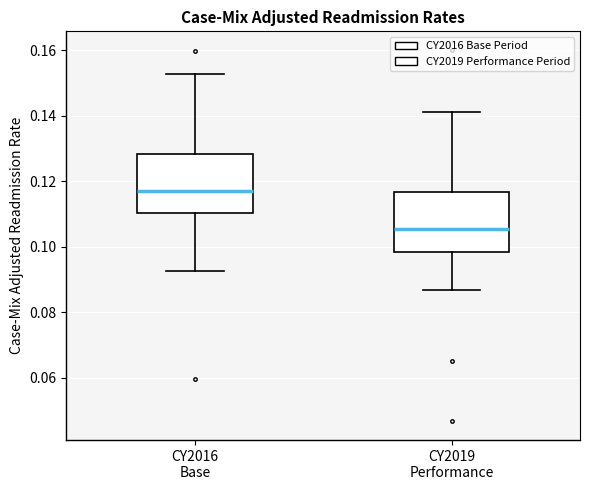

Reading left to right, transcribe this box plot: for each box, give where its median line is, the range the box spans, and where its two whiskers end, as read against the y-axis. The values are not printed on the chart, so give them approximately, as read against the axis.

CY2016 Base: median 0.118, box 0.110 to 0.128, whiskers 0.092 to 0.152
CY2019 Performance: median 0.106, box 0.098 to 0.116, whiskers 0.086 to 0.142